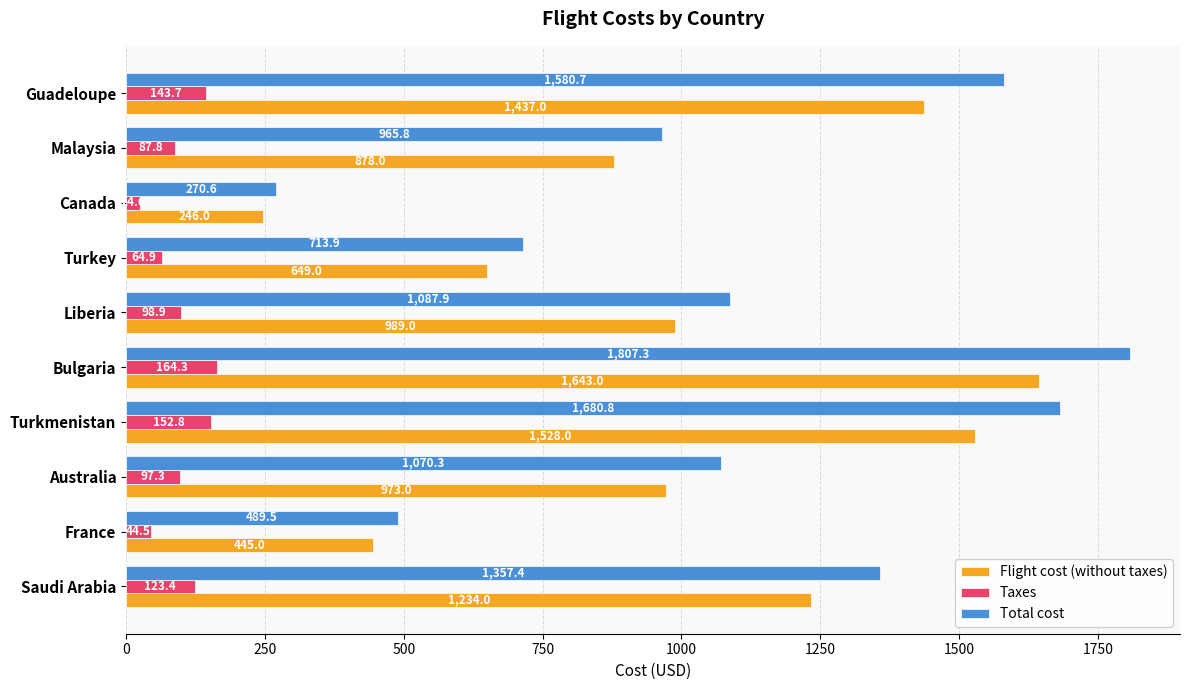

True or false: Total cost has a value of 565.8 at Liberia.

False